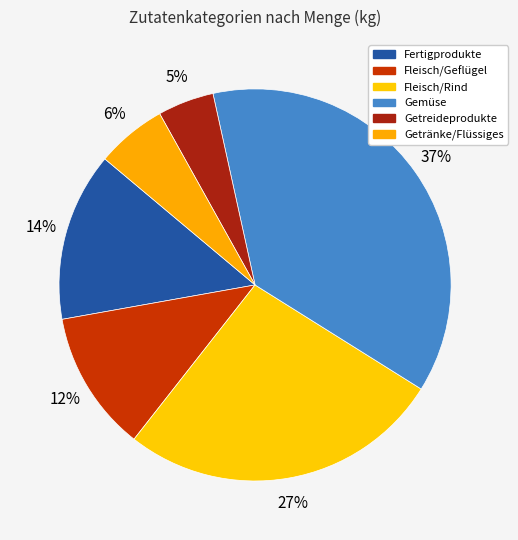

What percentage is the Getreideprodukte slice, to the nearest percent?

5%